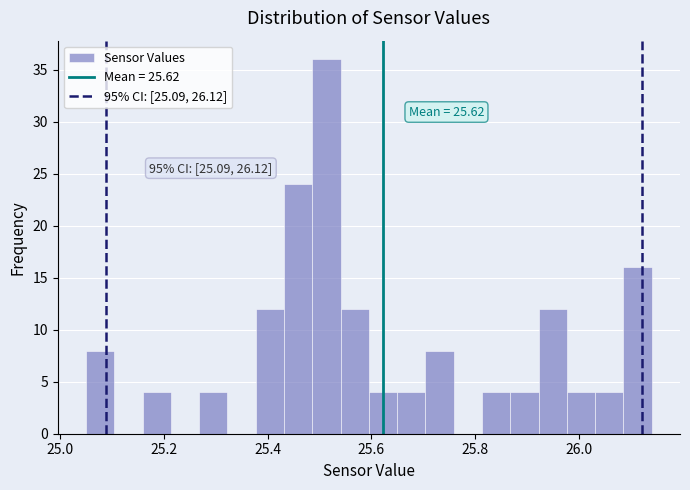

Read against the x-axis, roughly where is the centre of the tallest bar?

25.52